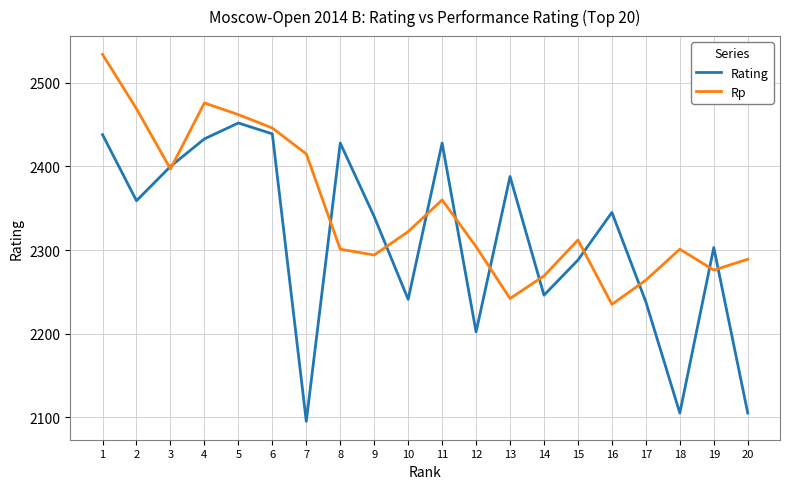

What is the spread (max minus min) of values at 9?

46